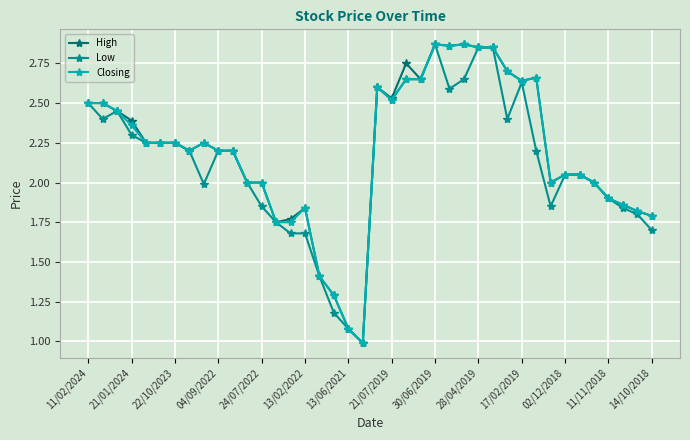

What is the smallest value displayed?

1.0